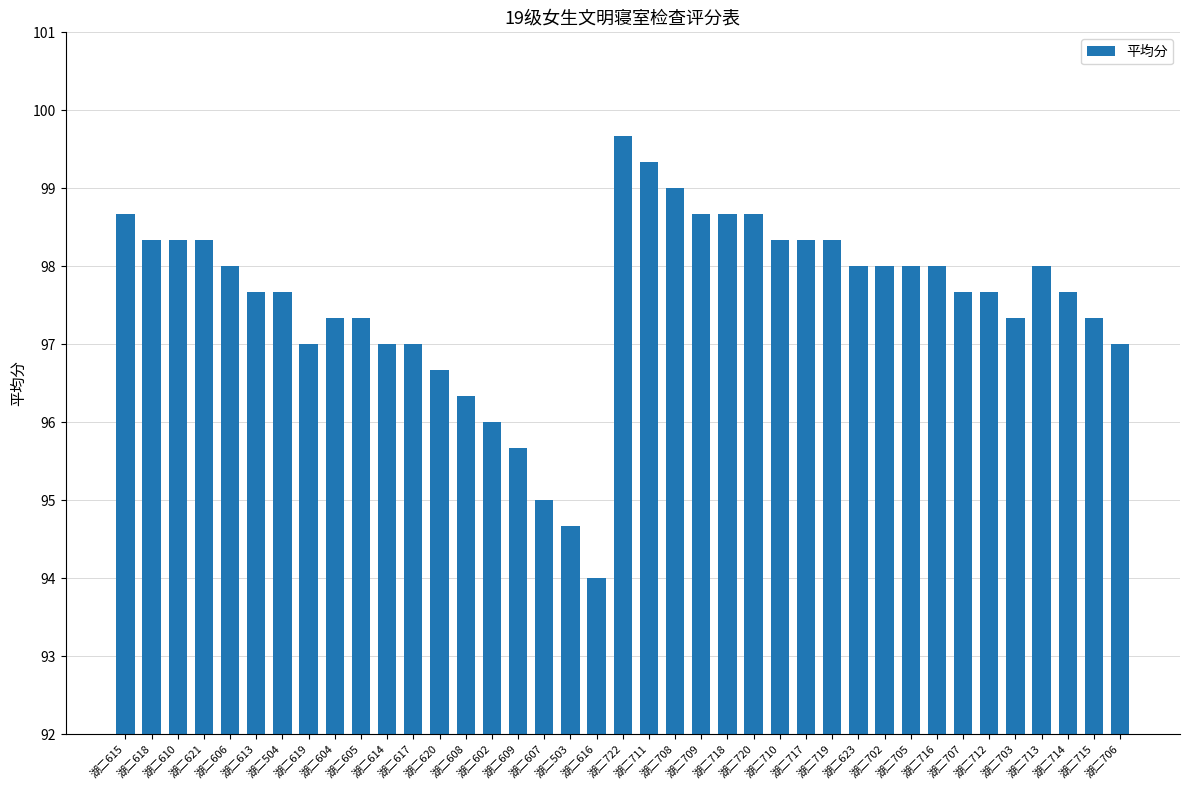

What is the sum of the values at 湖二709 and 湖二720?

197.3